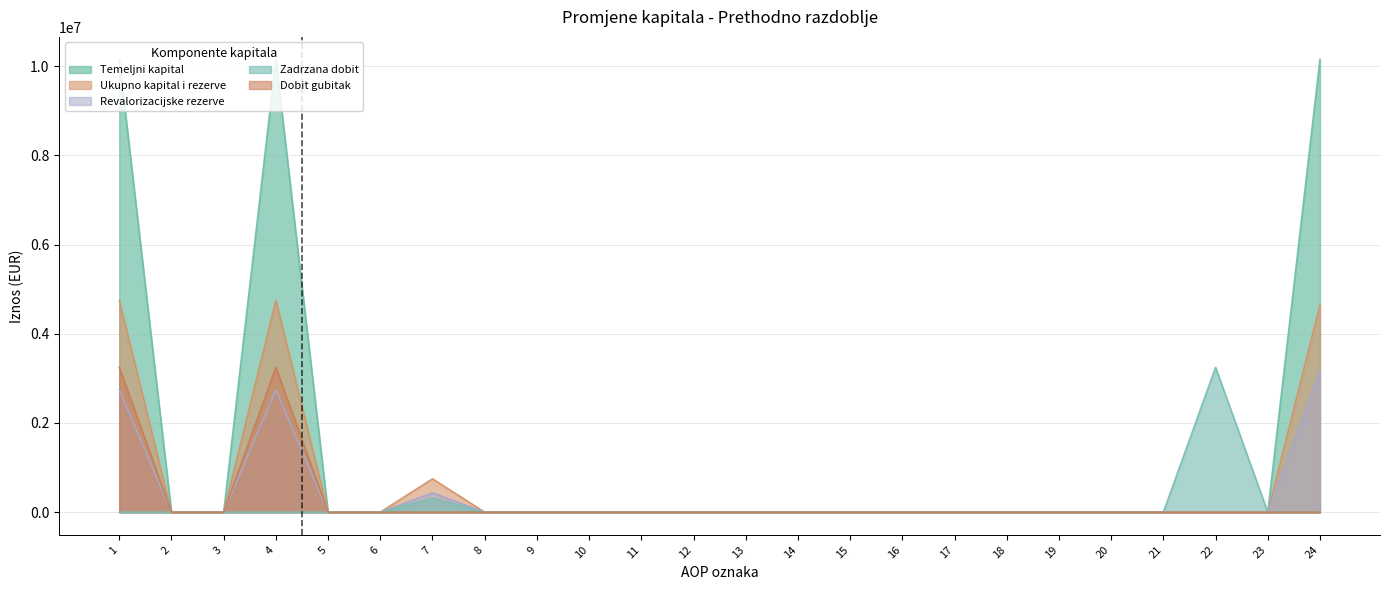

Does the chart have visible grid lines?

Yes